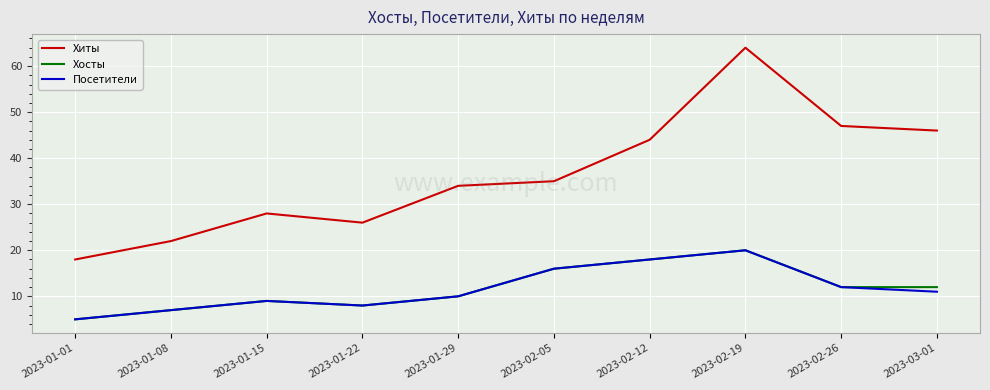

What position from the left is 2023-02-05?

6